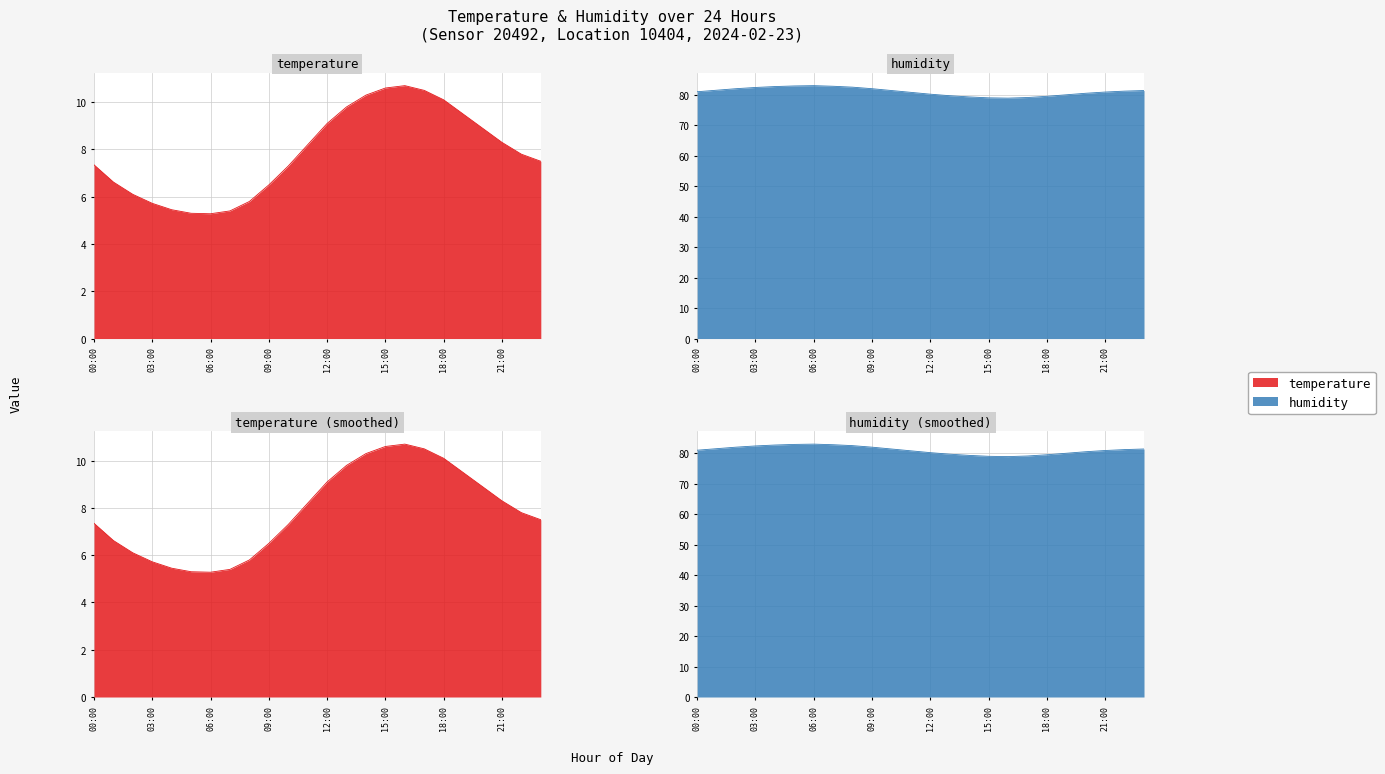

What is the difference between the humidity values at 05:00 and 10:00?

1.5